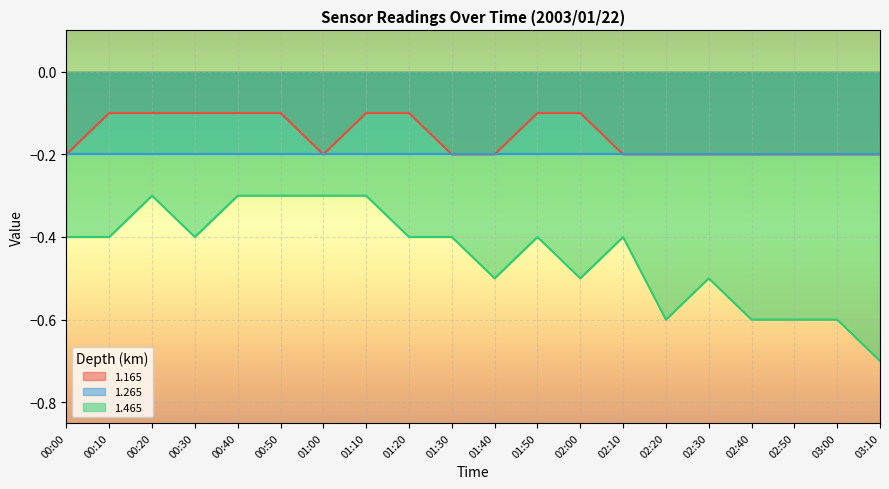

At which label does 1.465 reach its minimum?

03:10